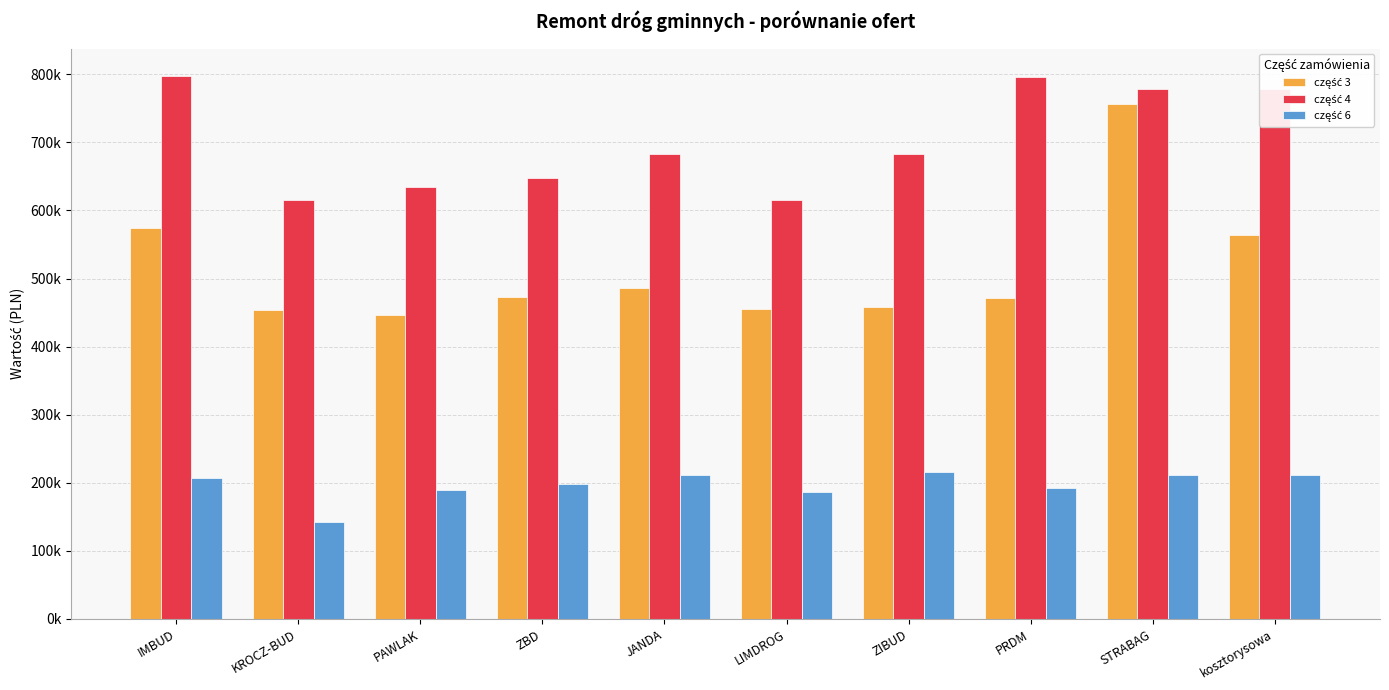

Reading left to right, list all the values displayed in this chart.

część 3: IMBUD=573657.7	KROCZ-BUD=453619.1	PAWLAK=446353.6	ZBD=473254.1	JANDA=485876.1	LIMDROG=454769.7	ZIBUD=458065.0	PRDM=471155.8	STRABAG=757067.6	kosztorysowa=564491.8
część 4: IMBUD=797989.1	KROCZ-BUD=615417.7	PAWLAK=634678.3	ZBD=647988.2	JANDA=683190.4	LIMDROG=615304.2	ZIBUD=682468.2	PRDM=796708.7	STRABAG=778811.9	kosztorysowa=778811.9
część 6: IMBUD=206463.6	KROCZ-BUD=142880.5	PAWLAK=189936.5	ZBD=198239.0	JANDA=211536.8	LIMDROG=185985.5	ZIBUD=215248.9	PRDM=191779.7	STRABAG=211516.1	kosztorysowa=211516.1